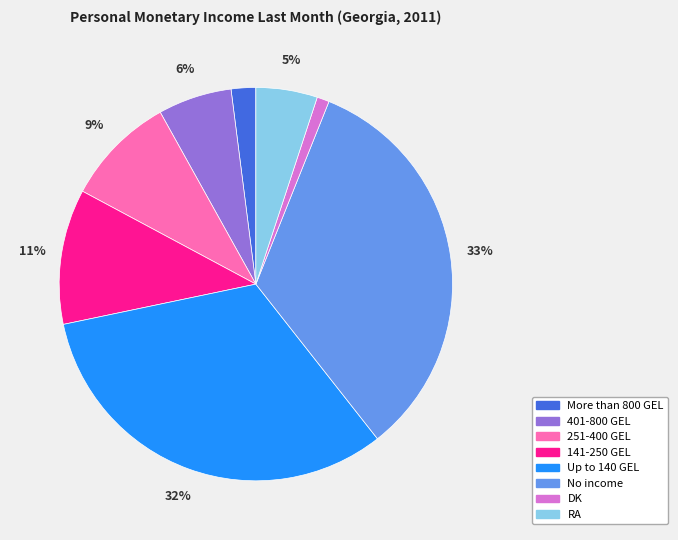

True or false: 251-400 GEL accounts for 9% of the total.

True